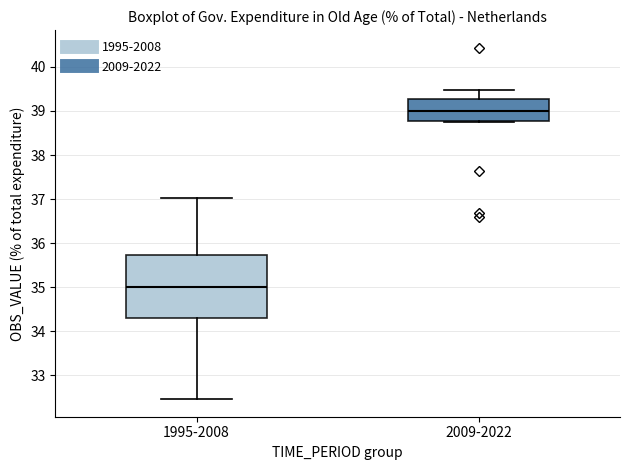

Where does the upper whisker of the box for 2009-2022 end on the y-axis? The values are not printed on the chart, so give them approximately, as read against the axis.

39.5